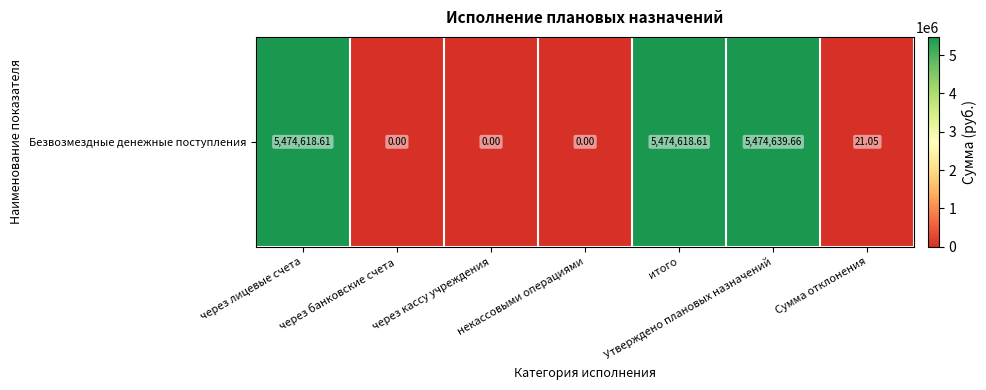

What is the average value?

2346271.1